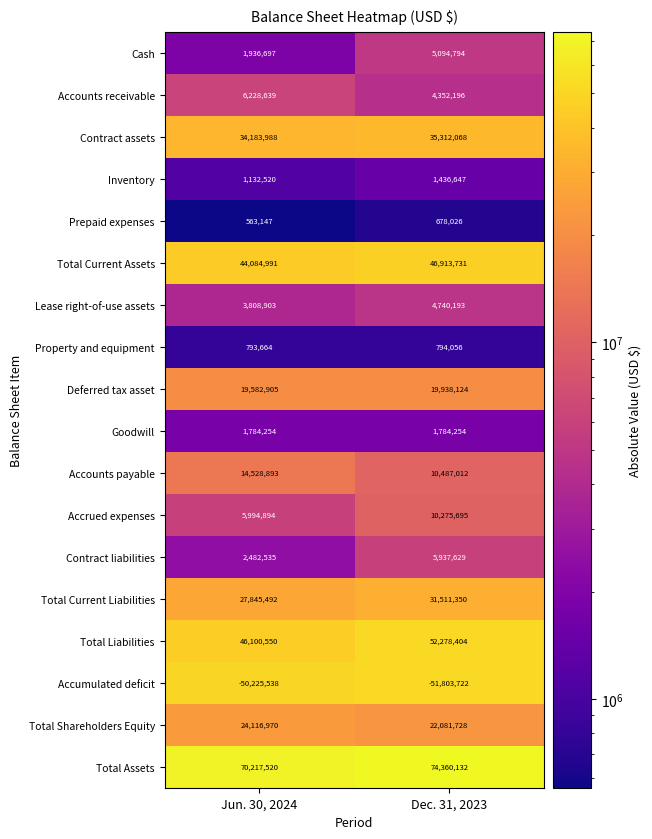

Count the number of categories in the chart.

2